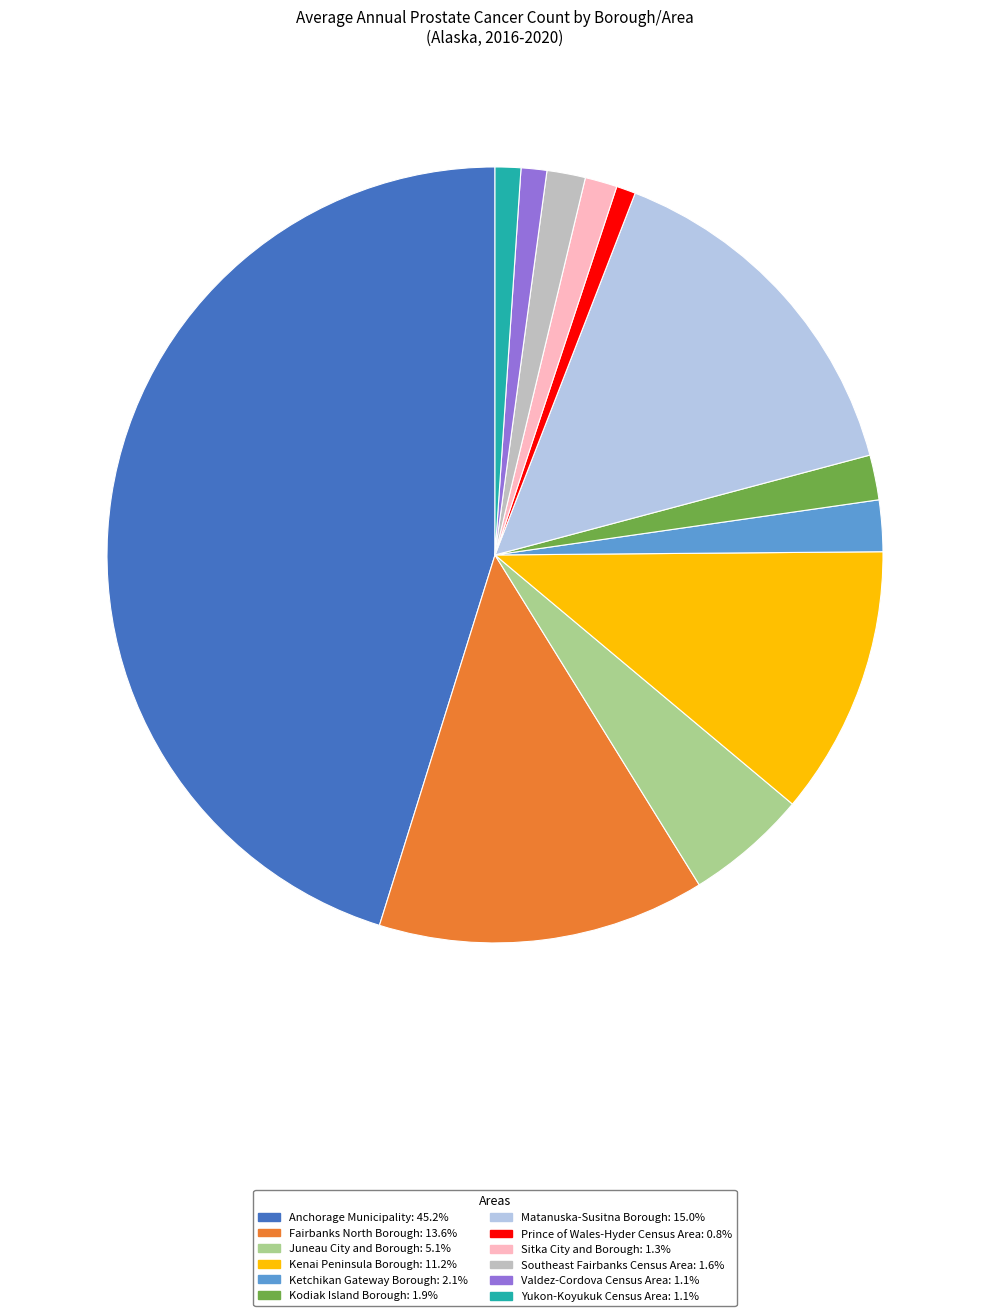

Is Anchorage Municipality the majority of the pie?

No